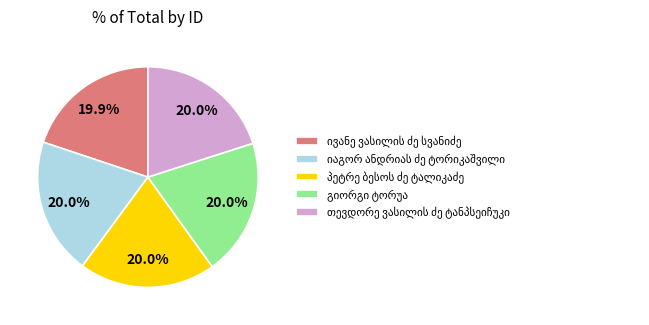

Is there any slice that represents more than half of the pie?

No